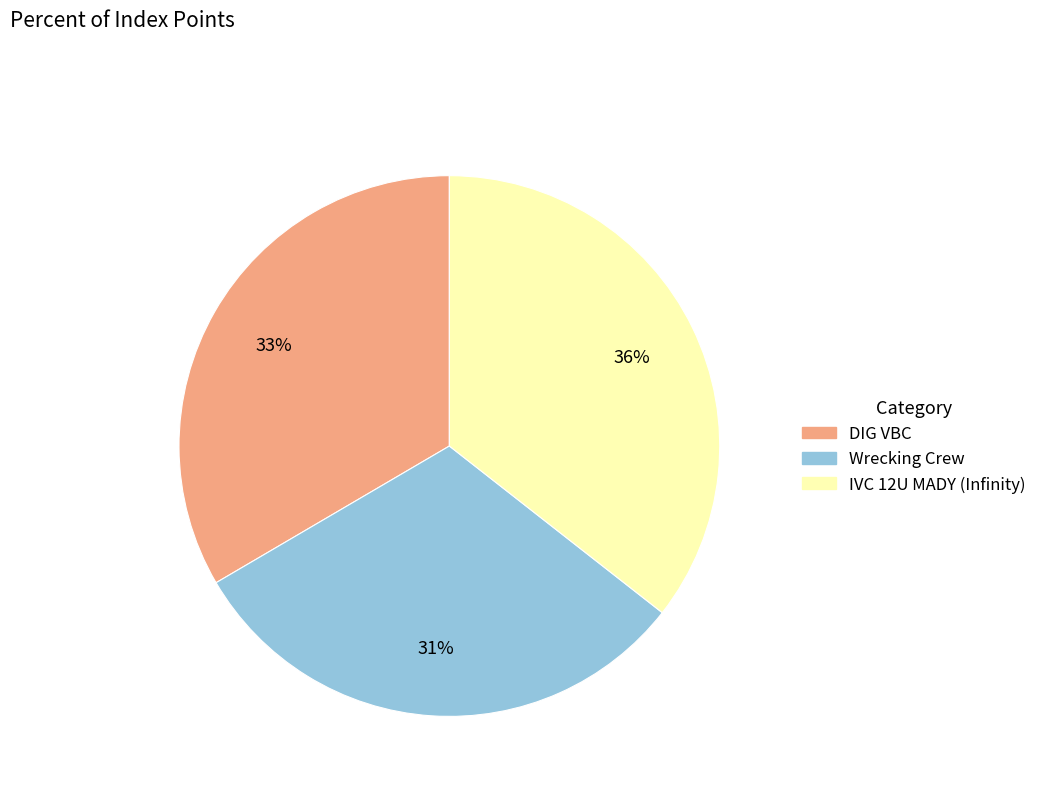

Count the number of slices in the pie.

3